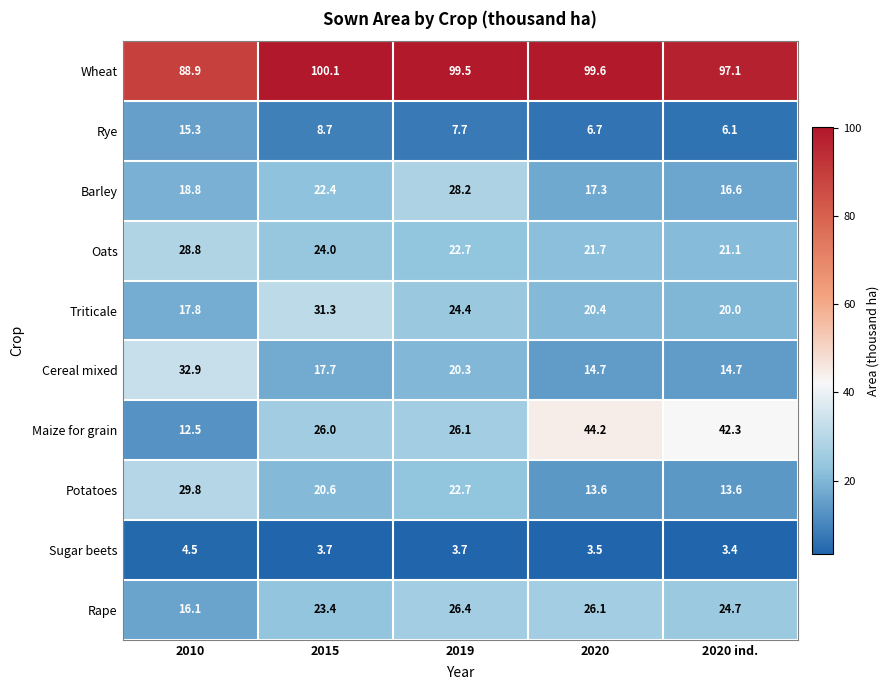

At which category is the sum across all series the highest?

2019